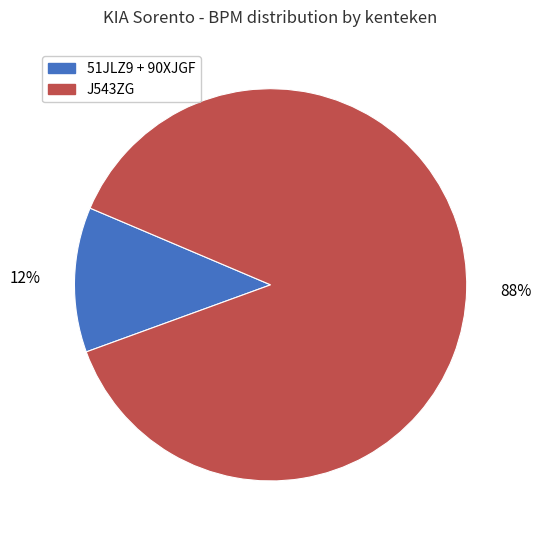

How many segments does this pie chart have?

2